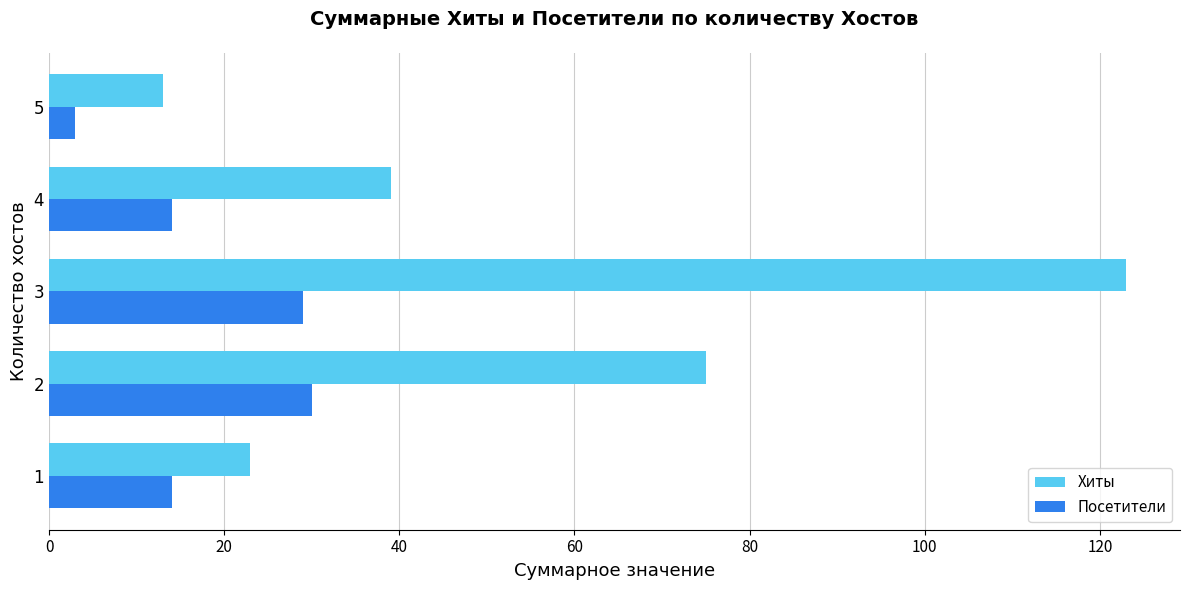

Which series changed the most between 1 and 5?

Посетители